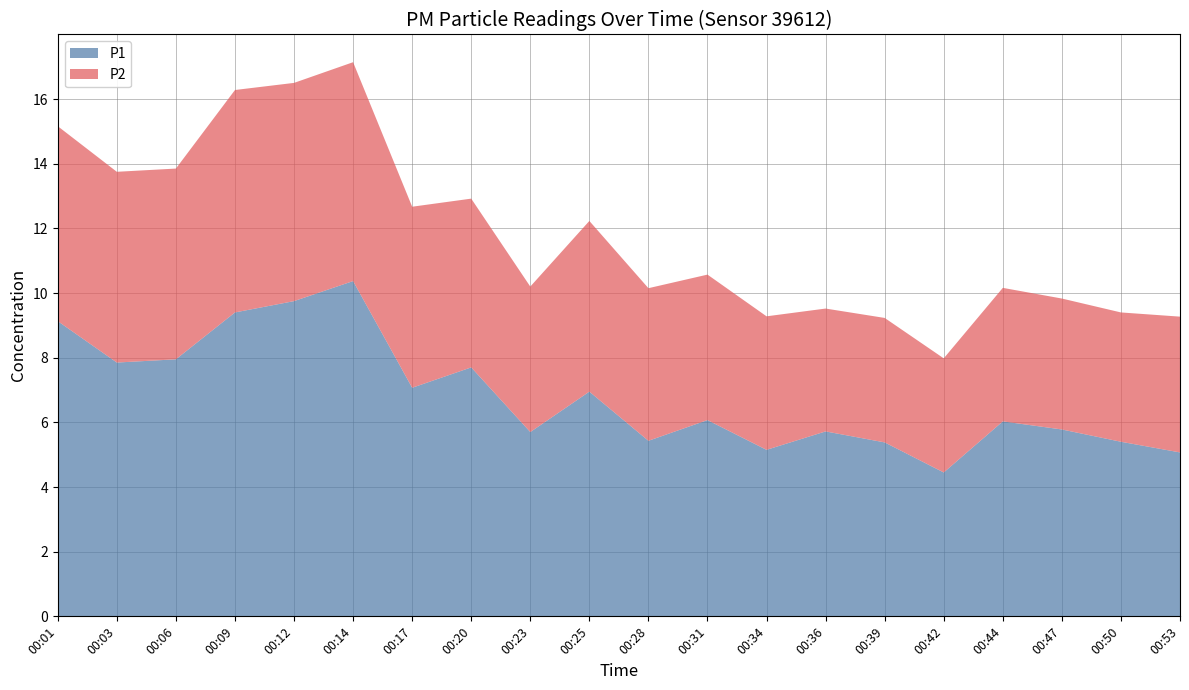

Reading left to right, extract all data points from this chart.

P1: 9.1	7.8	8.0	9.4	9.8	10.4	7.1	7.7	5.7	7.0	5.4	6.1	5.2	5.7	5.4	4.5	6.0	5.8	5.4	5.1
P2: 6.0	5.9	5.9	6.9	6.8	6.8	5.6	5.2	4.5	5.3	4.7	4.5	4.1	3.8	3.9	3.5	4.1	4.0	4.0	4.2